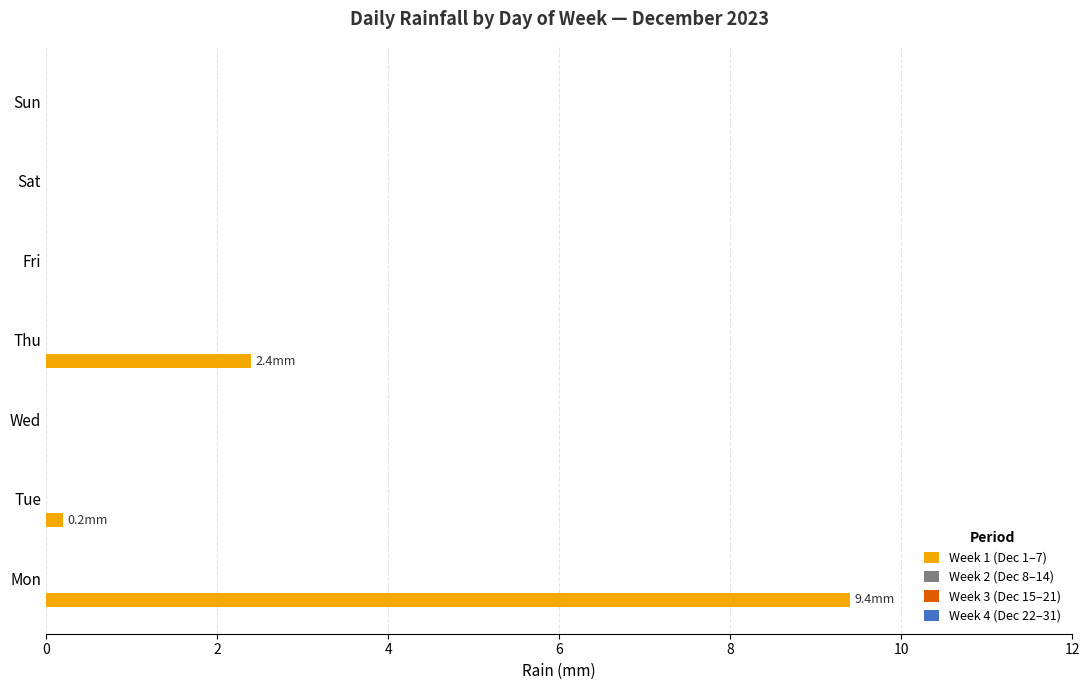

What is the greatest value displayed?

9.4